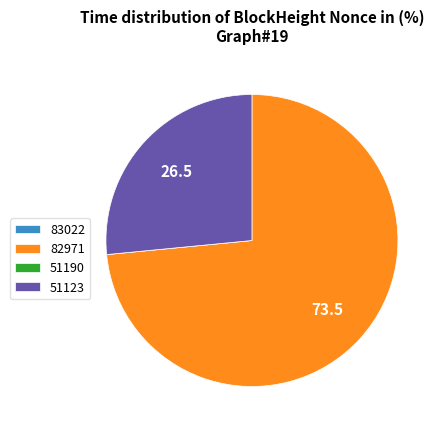

Do 82971 and 51123 together represent more than half of the pie?

Yes